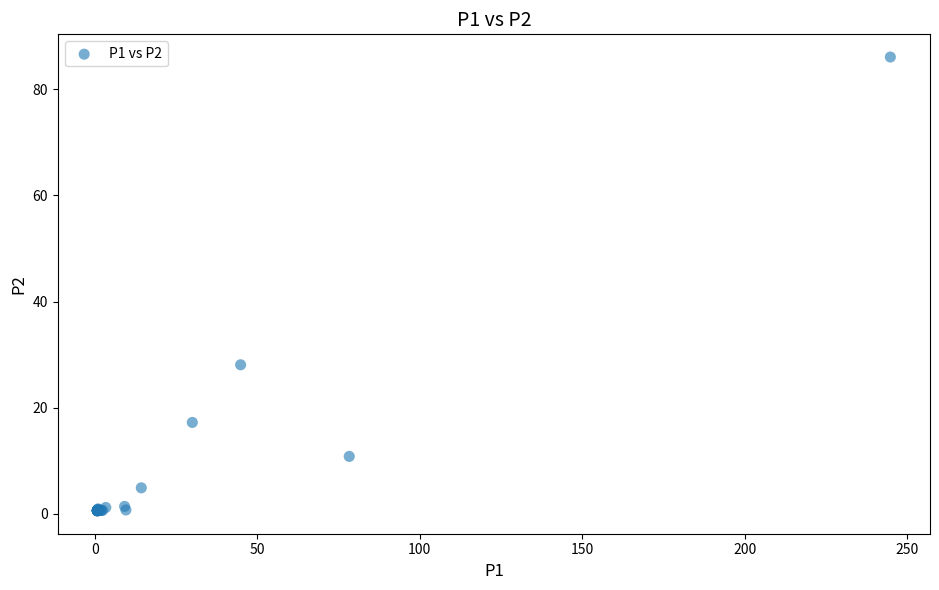

What Y value in the scatter plot is closest to 43?

28.1